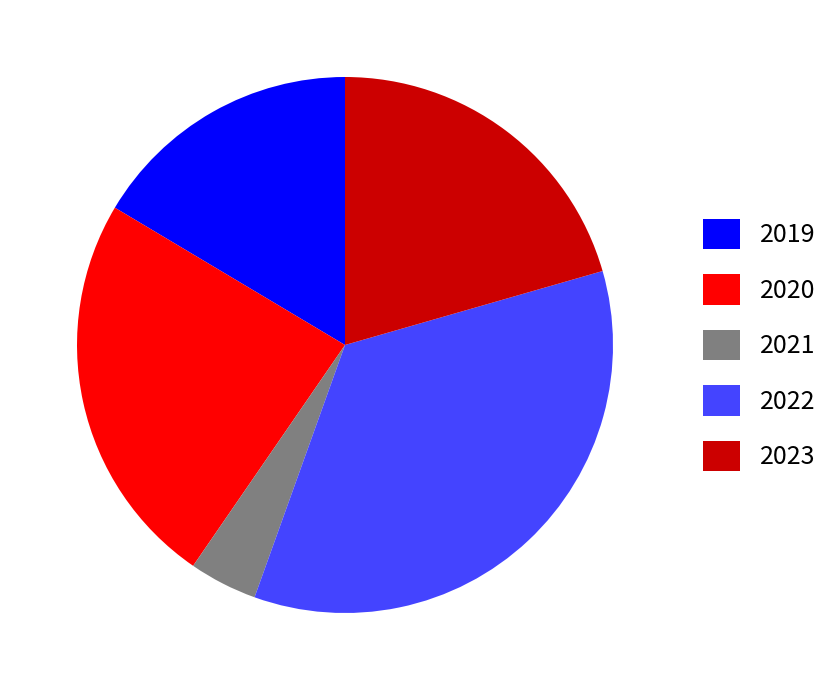

The 2020 slice represents 30% of the pie. True or false?

False